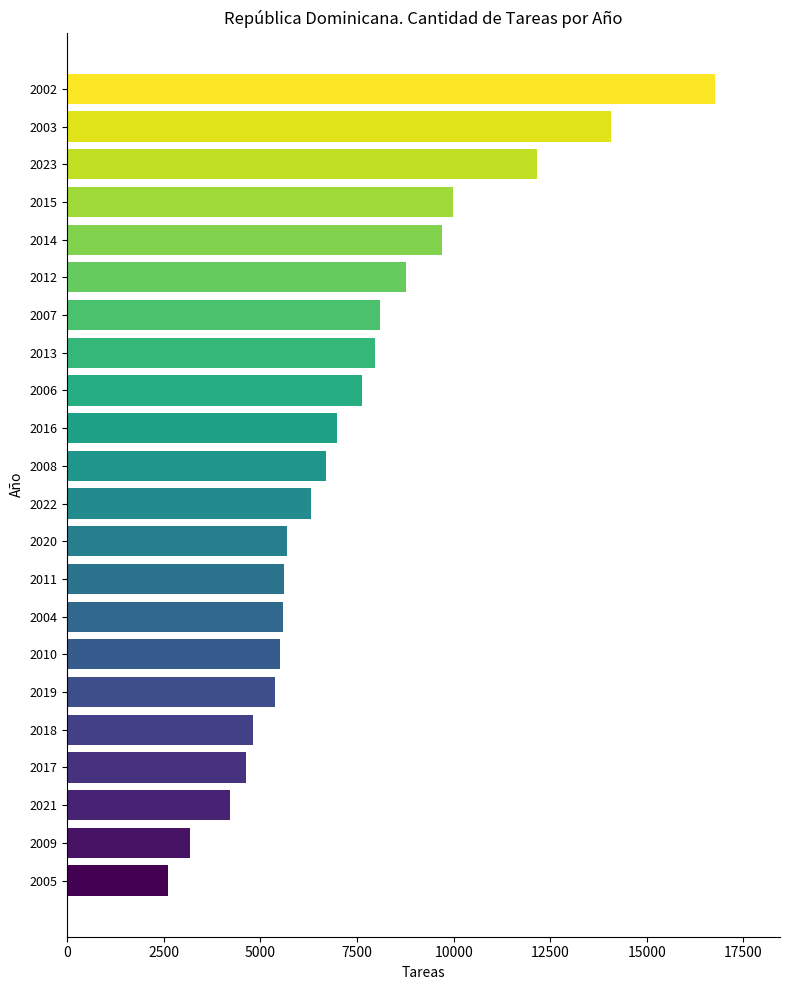

What is the difference between the values at 2011 and 2009?

2433